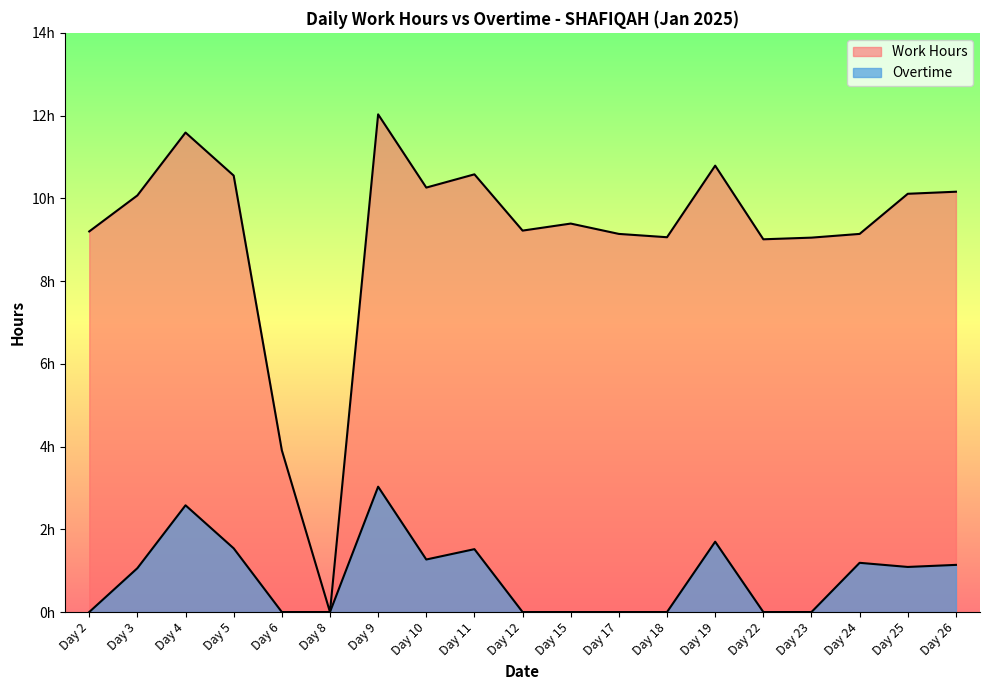

At Day 10, list the series in order from smallest to largest.

Overtime, Work Hours